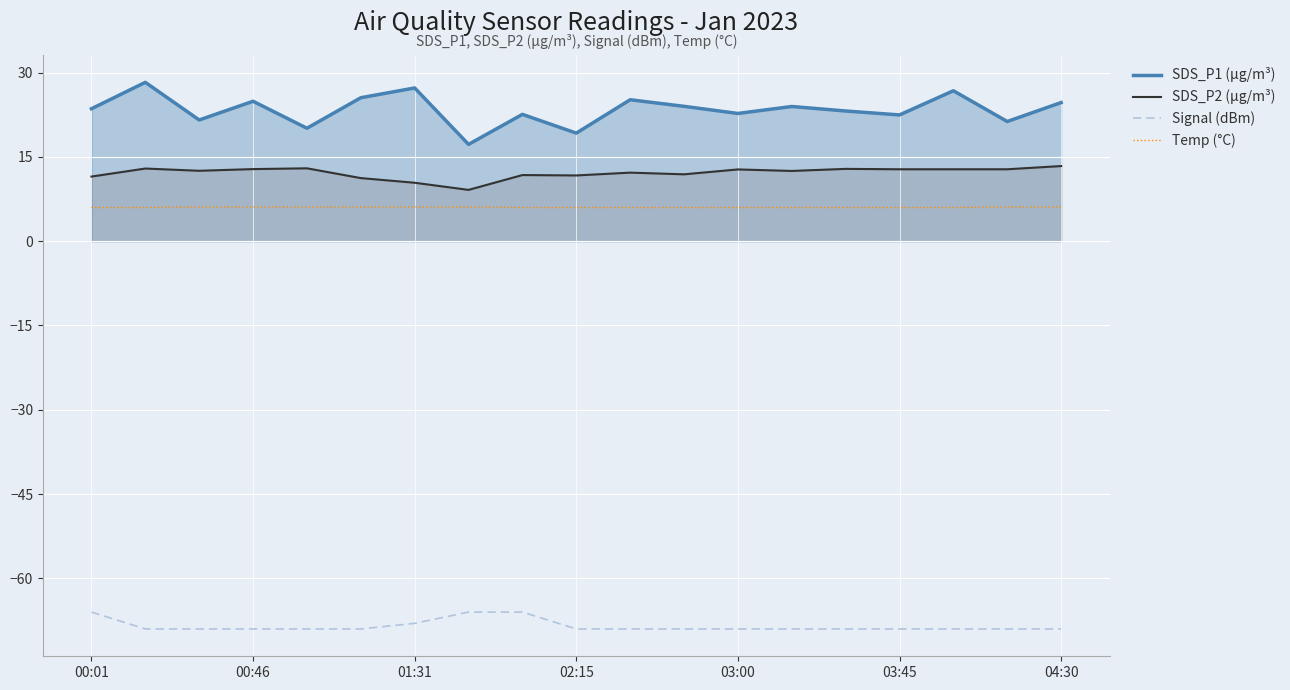

Reading right to left, what are all the values shown in this chart?

SDS_P1 (µg/m³): 24.7	21.3	26.8	22.5	23.2	24.0	22.7	24.0	25.2	19.2	22.6	17.2	27.3	25.5	20.1	24.9	21.6	28.3	23.6
SDS_P2 (µg/m³): 13.4	12.8	12.8	12.8	12.9	12.5	12.8	11.9	12.2	11.7	11.8	9.1	10.4	11.2	13.0	12.8	12.5	12.9	11.5
Signal (dBm): -69.0	-69.0	-69.0	-69.0	-69.0	-69.0	-69.0	-69.0	-69.0	-69.0	-66.0	-66.0	-68.0	-69.0	-69.0	-69.0	-69.0	-69.0	-66.0
Temp (°C): 6.1	6.1	6.0	6.0	6.0	6.0	6.0	6.0	6.0	6.0	6.0	6.1	6.1	6.1	6.1	6.1	6.1	6.0	6.0